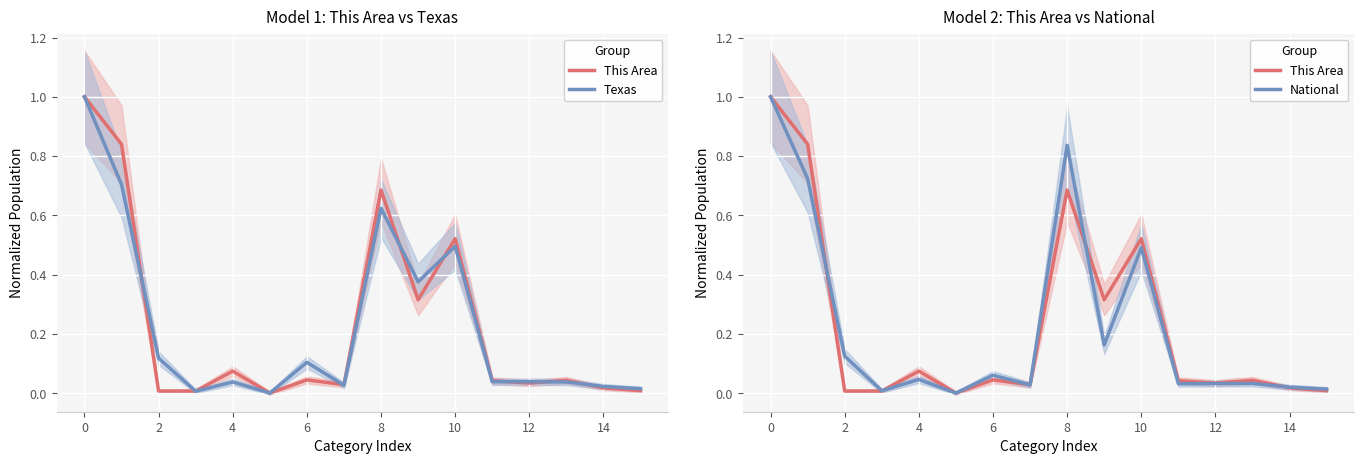

Rank the series by their maximum value, from lowest to highest.

This Area, Texas, National